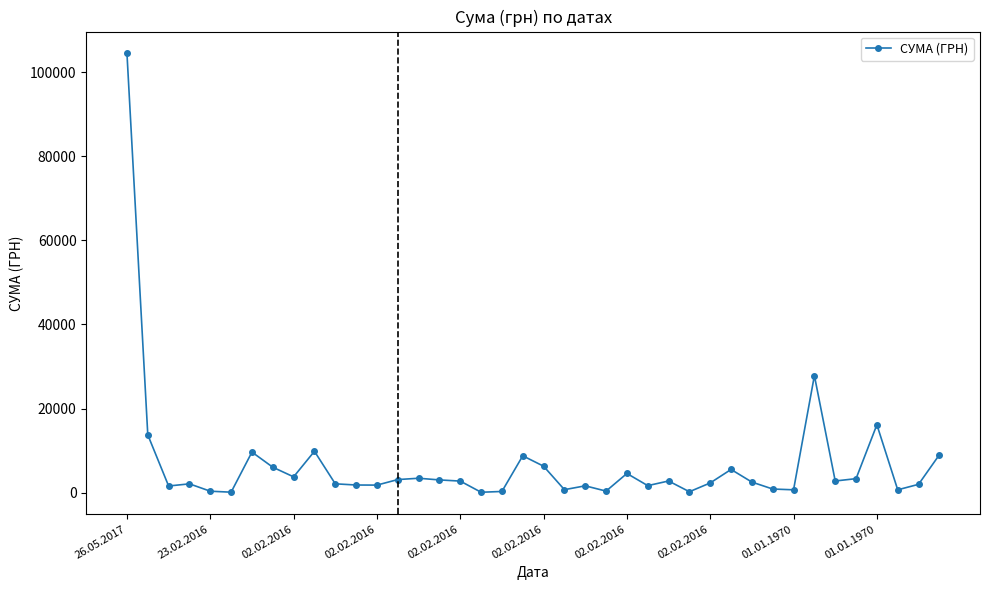

What is the value of the 9th point from the left?

3780.0